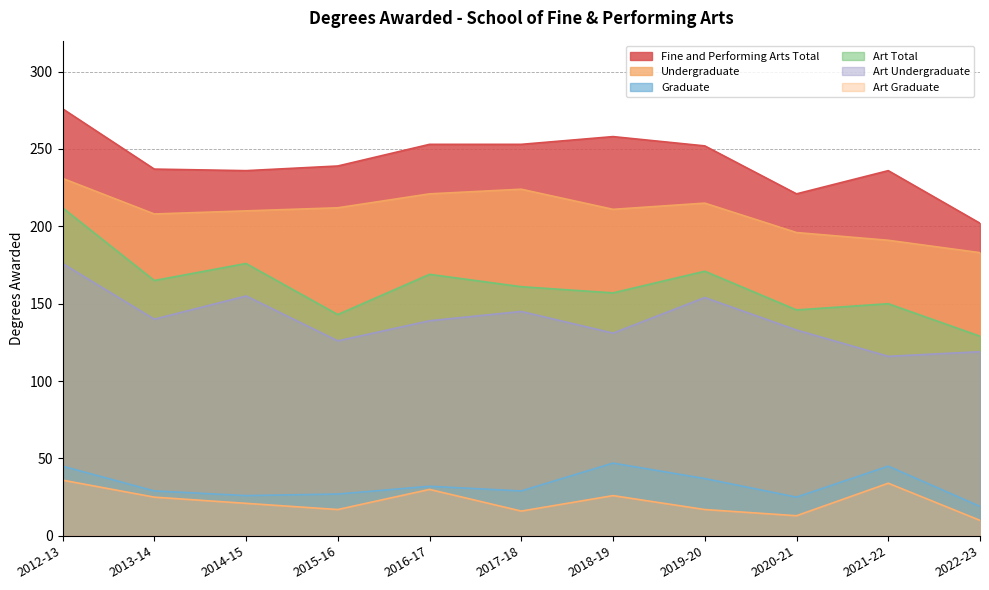

Is it true that Graduate equals 19 at 2022-23?

True